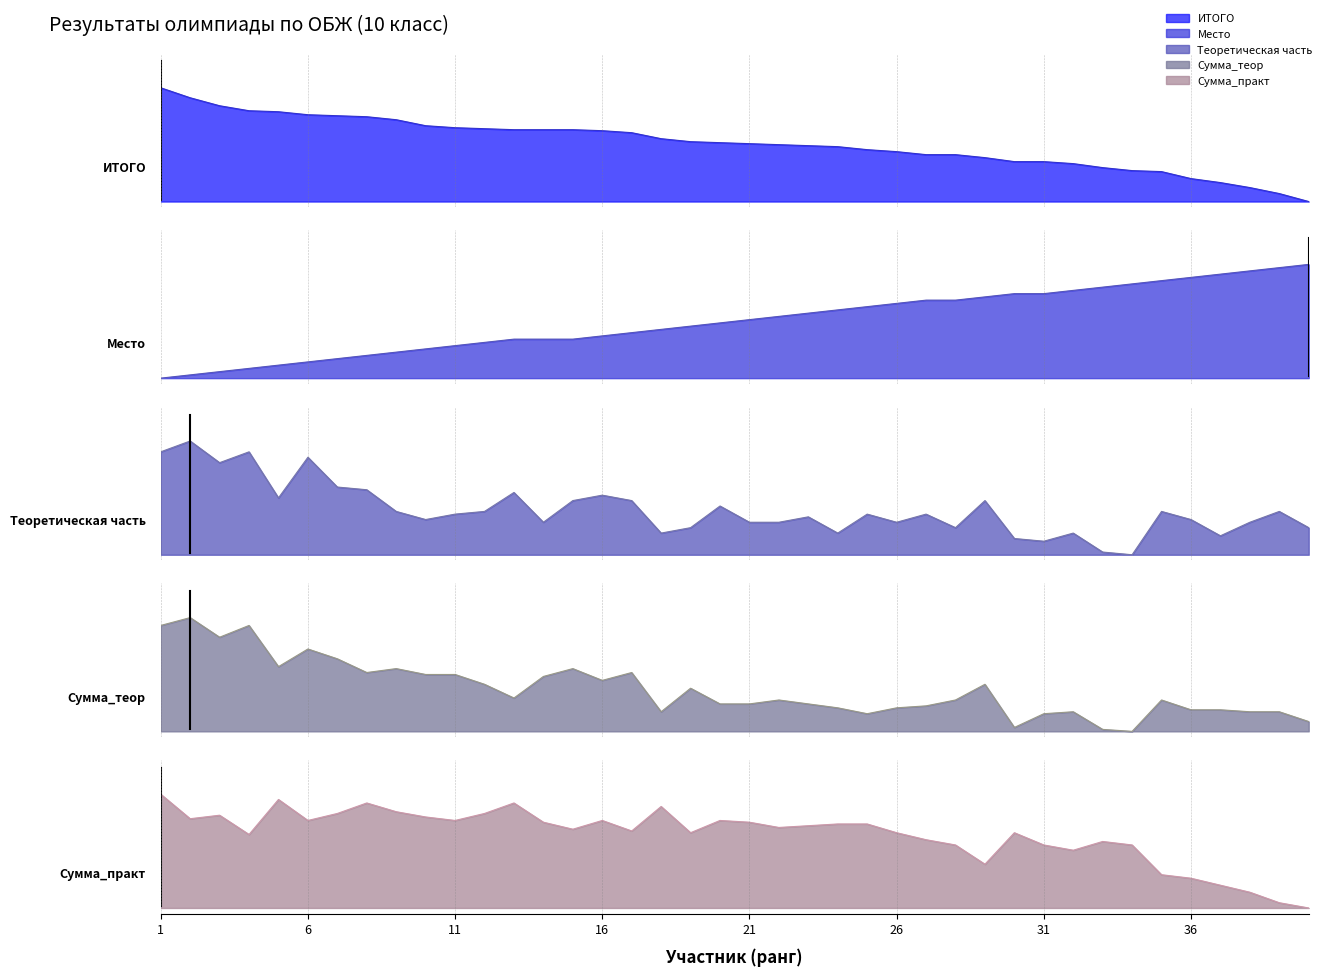

The ИТОГО series shows 0.8 at 6. True or false?

True